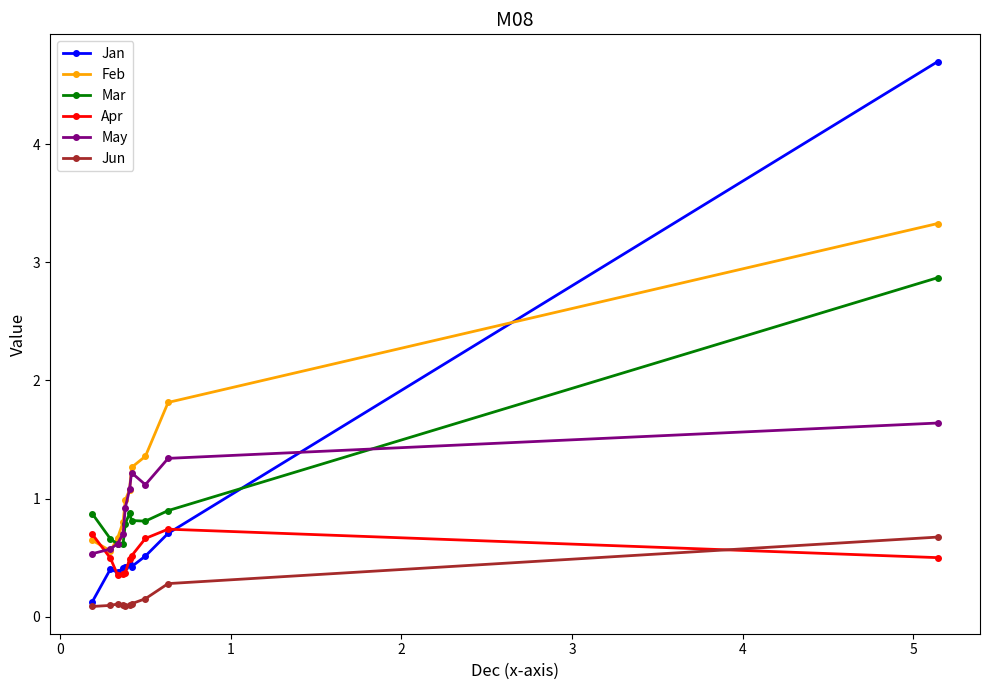

Which series has the largest total across all categories?

Feb